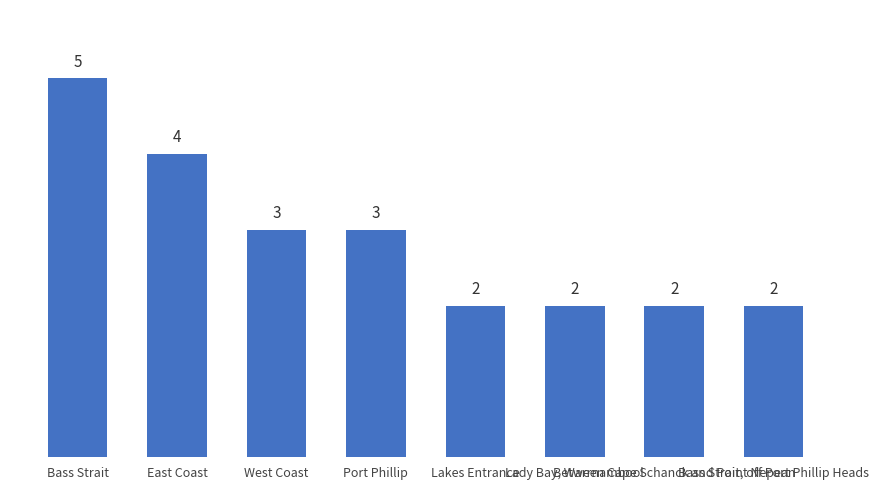

What is the average value?

3